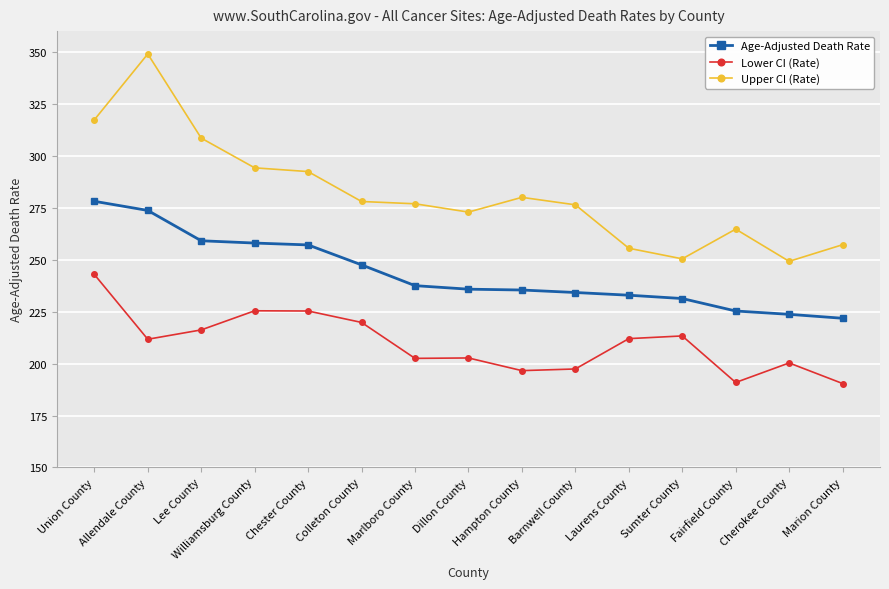

True or false: Age-Adjusted Death Rate and Lower CI (Rate) intersect in this chart.

False